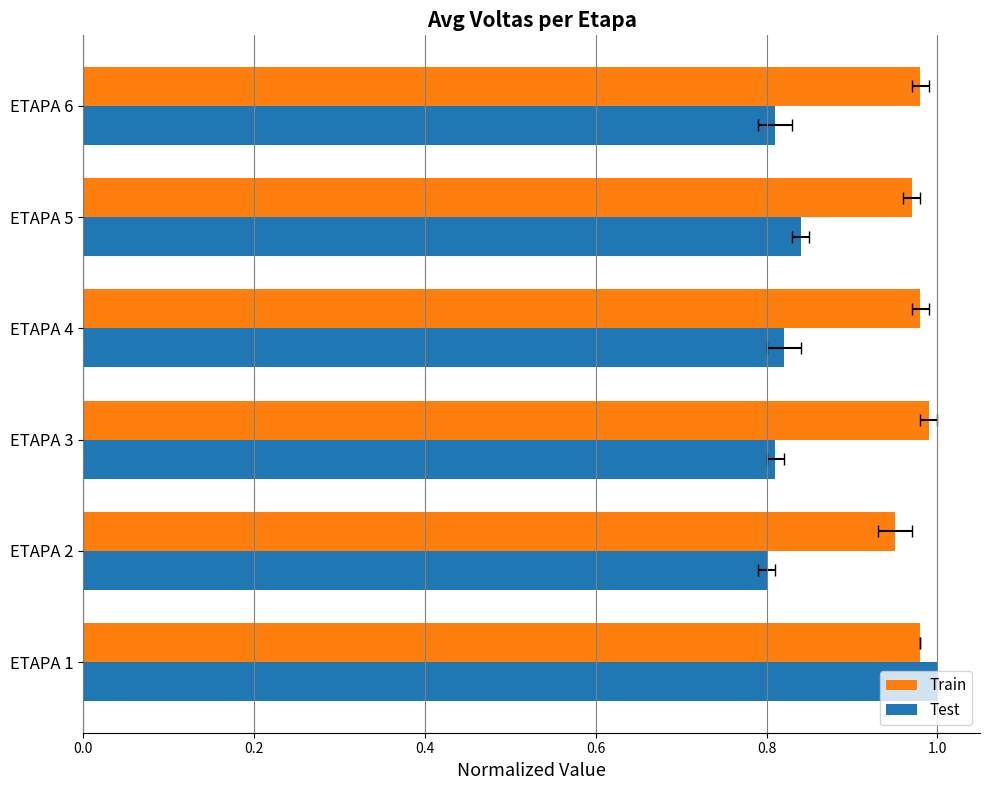

What is the approximate value of Test at ETAPA 2?

0.8